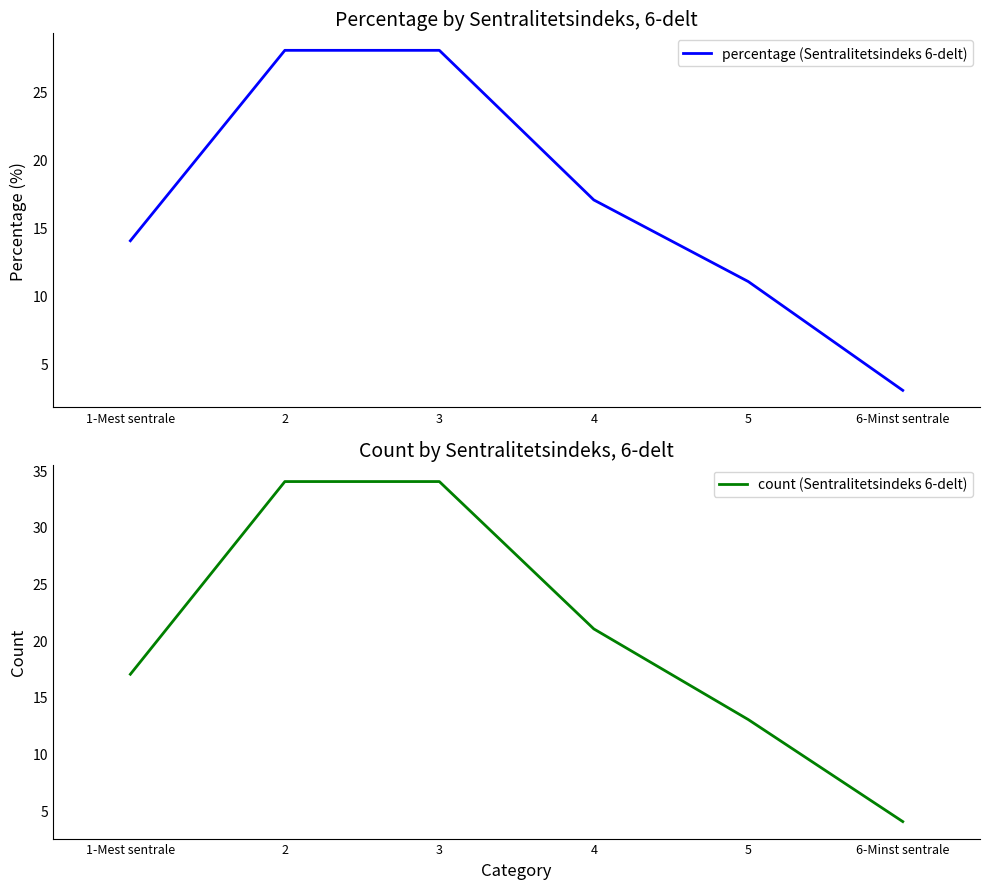

Reading right to left, what are all the values shown in this chart?

percentage (Sentralitetsindeks 6-delt): 6-Minst sentrale=3	5=11	4=17	3=28	2=28	1-Mest sentrale=14
count (Sentralitetsindeks 6-delt): 6-Minst sentrale=4	5=13	4=21	3=34	2=34	1-Mest sentrale=17